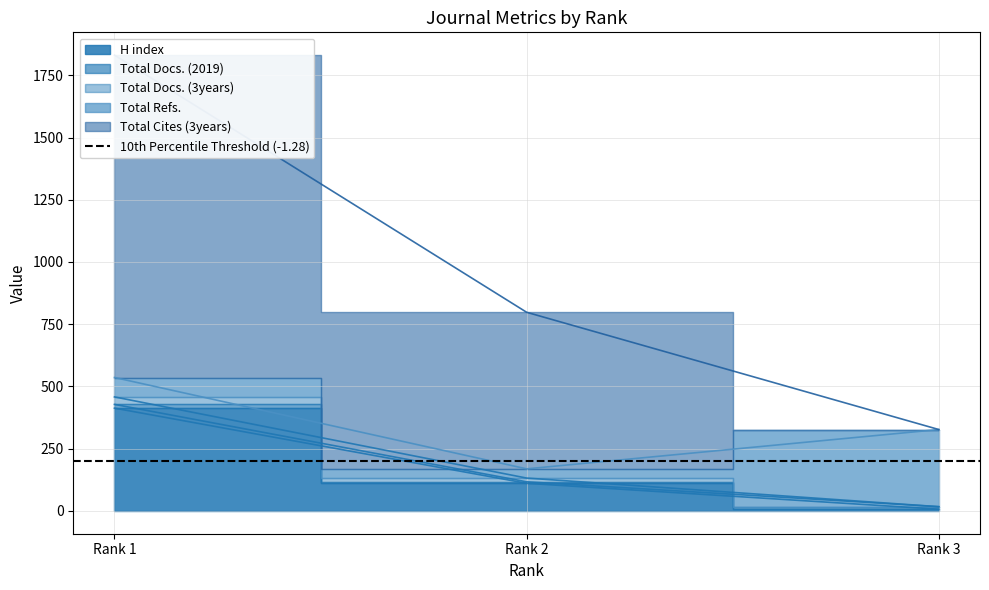

Is it true that Total Docs. (2019) equals 38 at Rank 2?

False